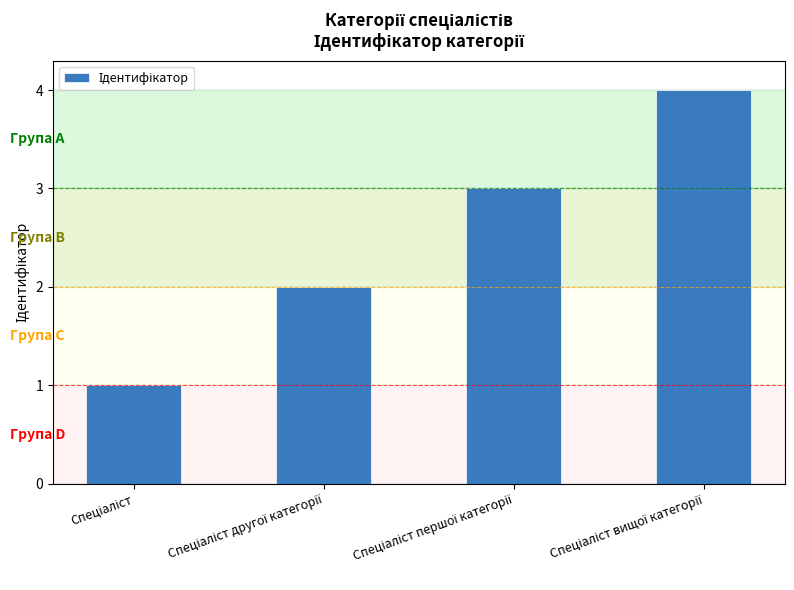

What is the sum of all values?

10